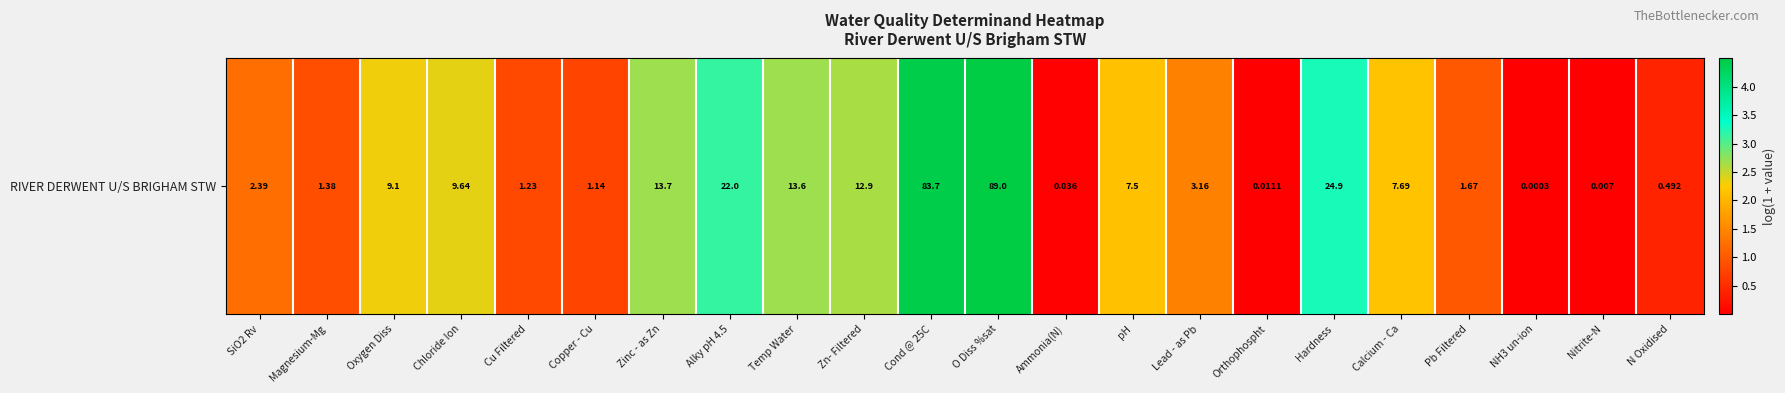

What is the greatest value displayed?

4.5